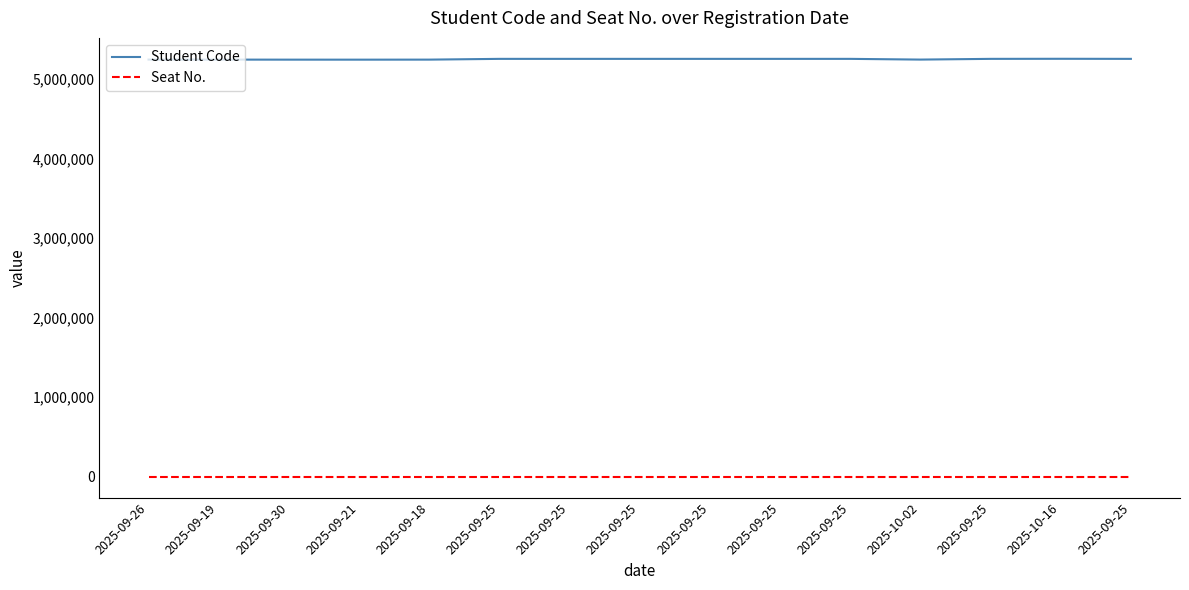

What is the label of the 5th point from the left?

2025-09-18